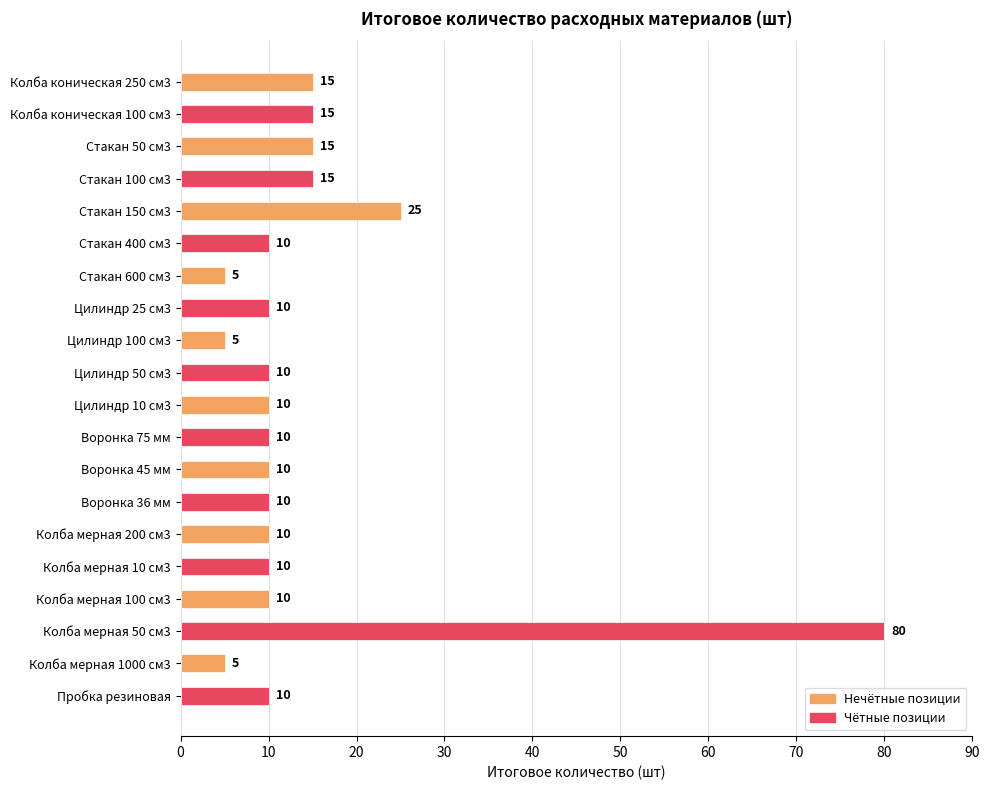

How many series are shown in this chart?

1